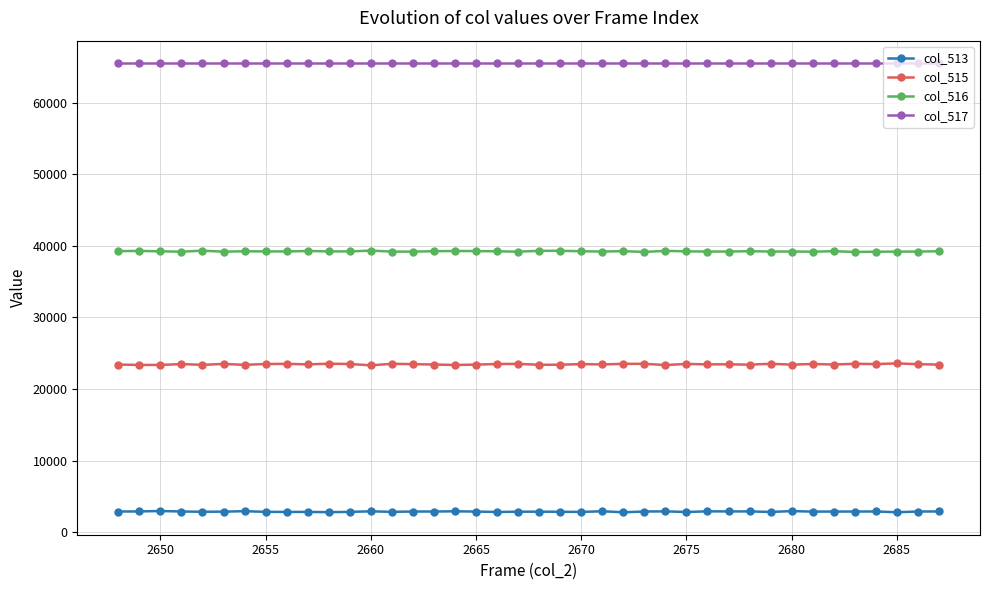

How many distinct data groups are displayed?

4